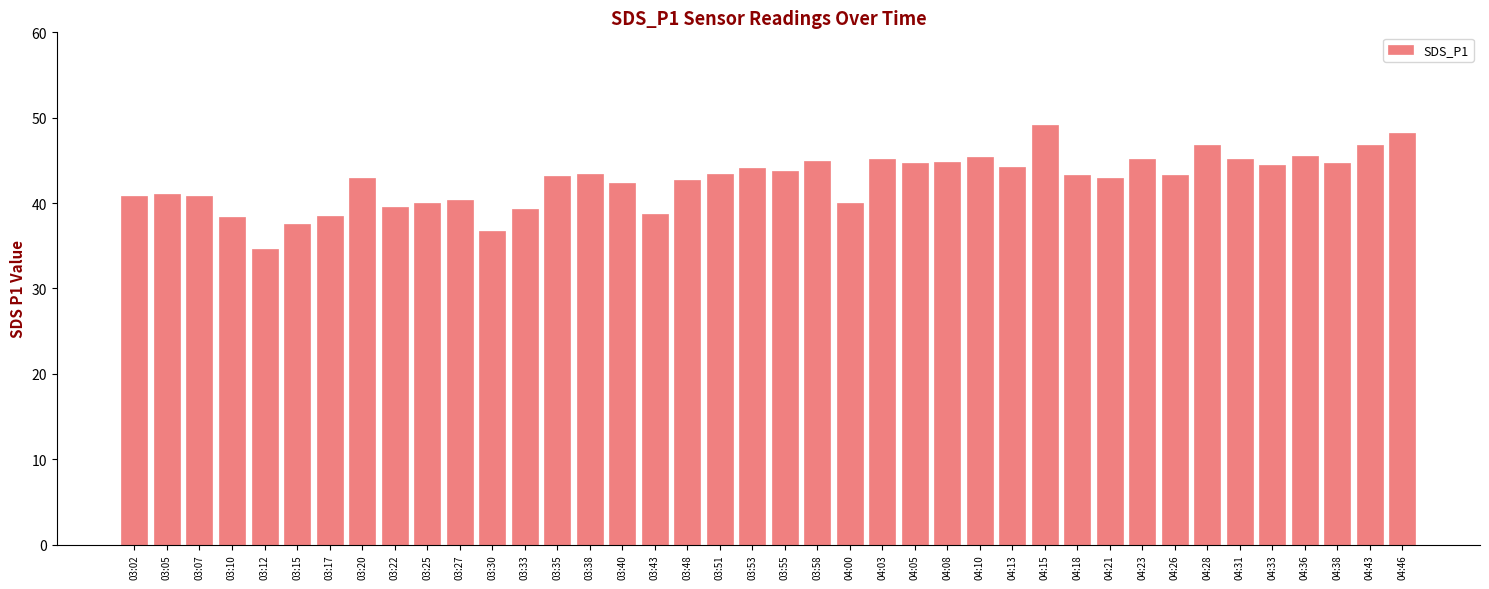

What position from the left is 03:10?

4